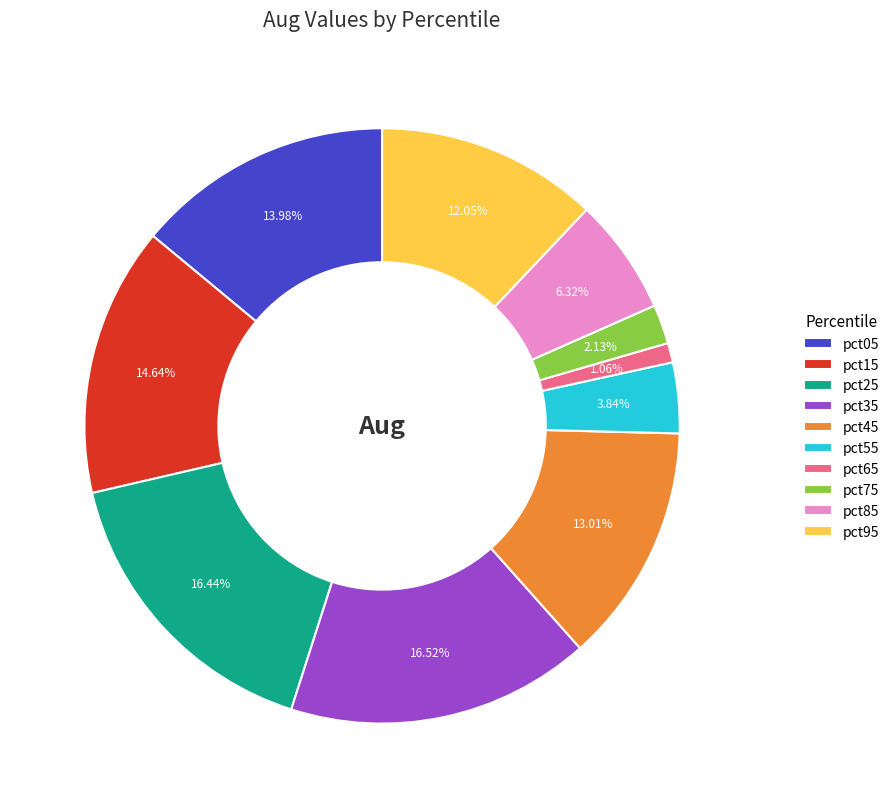

To the nearest percent, what is the difference between the largest and smallest slice percentages?

15%